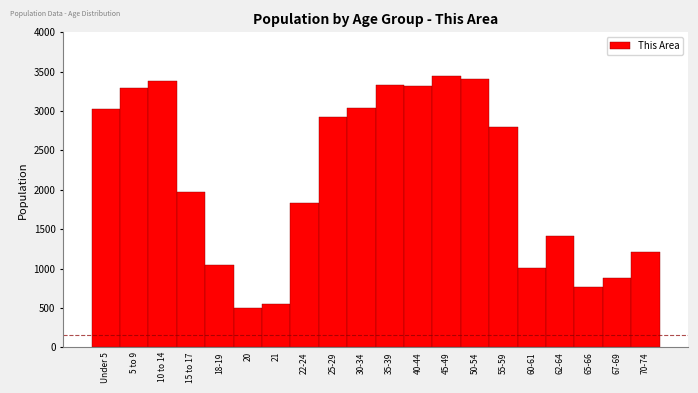

Reading left to right, what are all the values shown in this chart?

Under 5=3025	5 to 9=3296	10 to 14=3383	15 to 17=1969	18-19=1051	20=495	21=544	22-24=1832	25-29=2922	30-34=3041	35-39=3334	40-44=3316	45-49=3444	50-54=3409	55-59=2803	60-61=1005	62-64=1409	65-66=770	67-69=880	70-74=1211